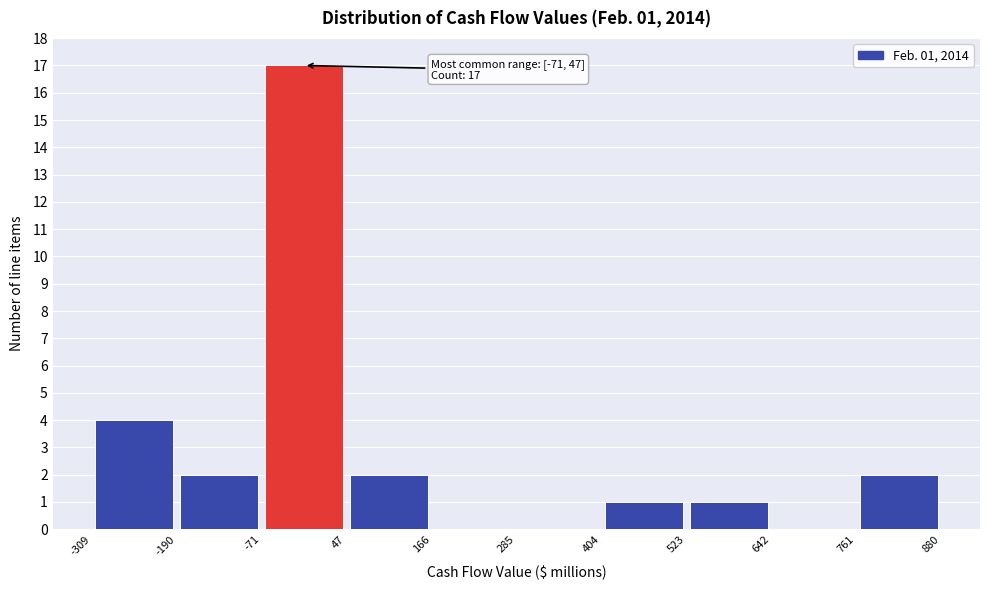

Over which range of the x-axis is the bar tallest?

-71 to 47